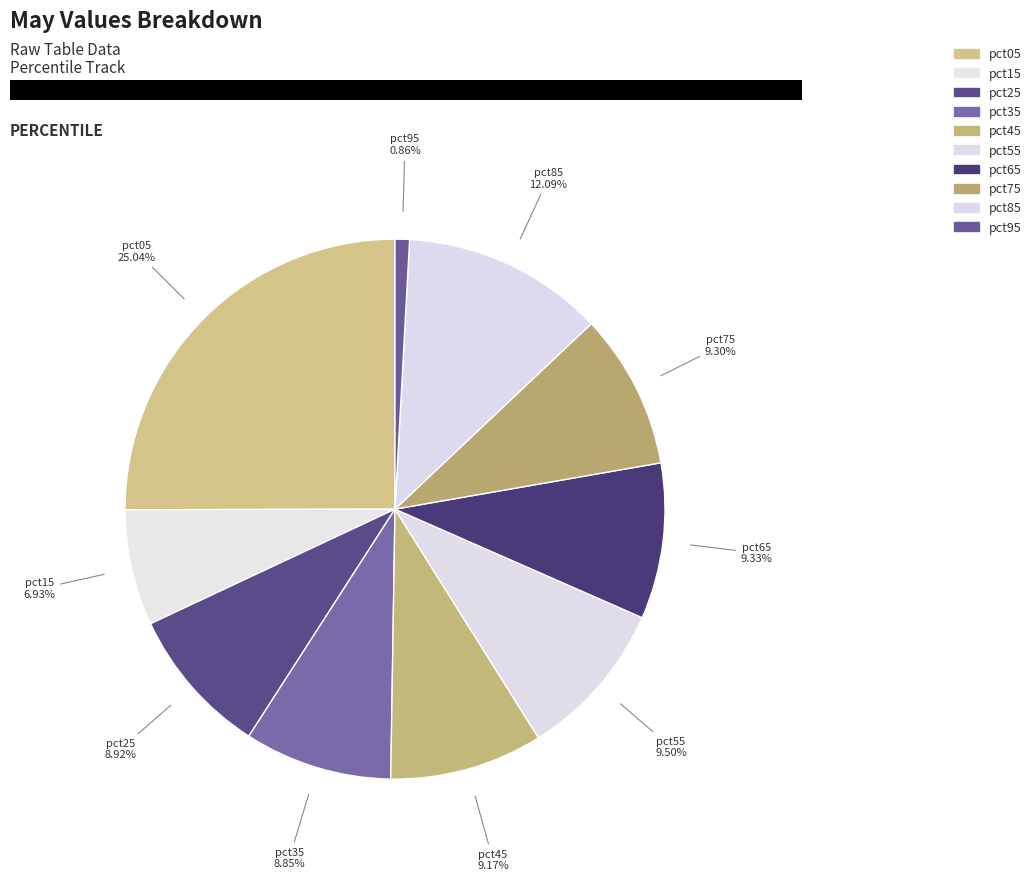

Count the number of slices in the pie.

10